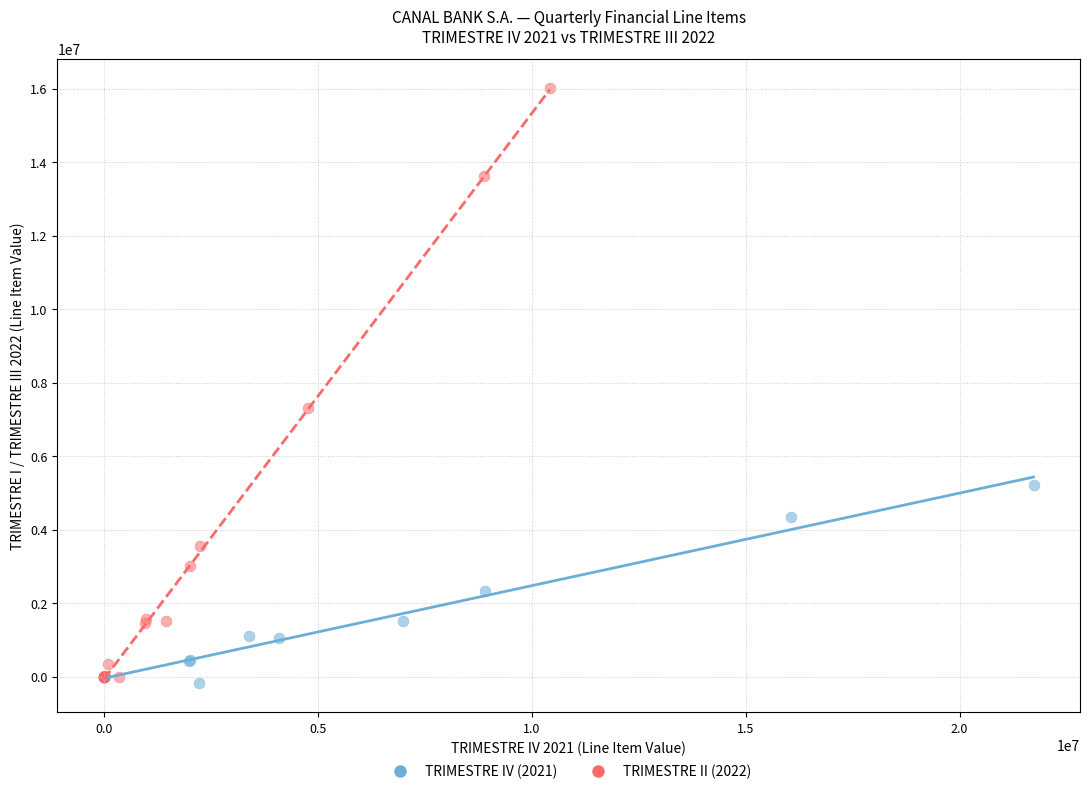

Which series has the widest spread of Y values?

TRIMESTRE II (2022)